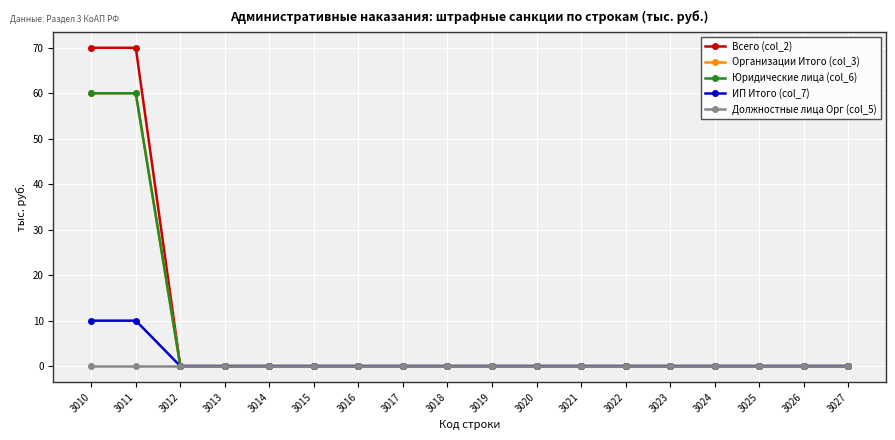

Is this an area chart (filled region under the line)?

No